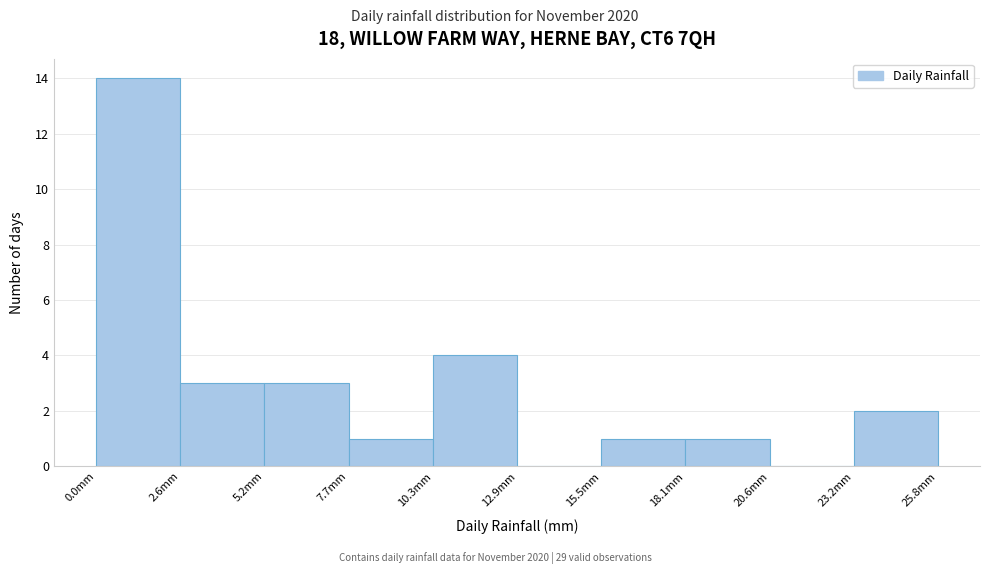

Which range on the x-axis has the tallest bar?

0.0 to 2.5